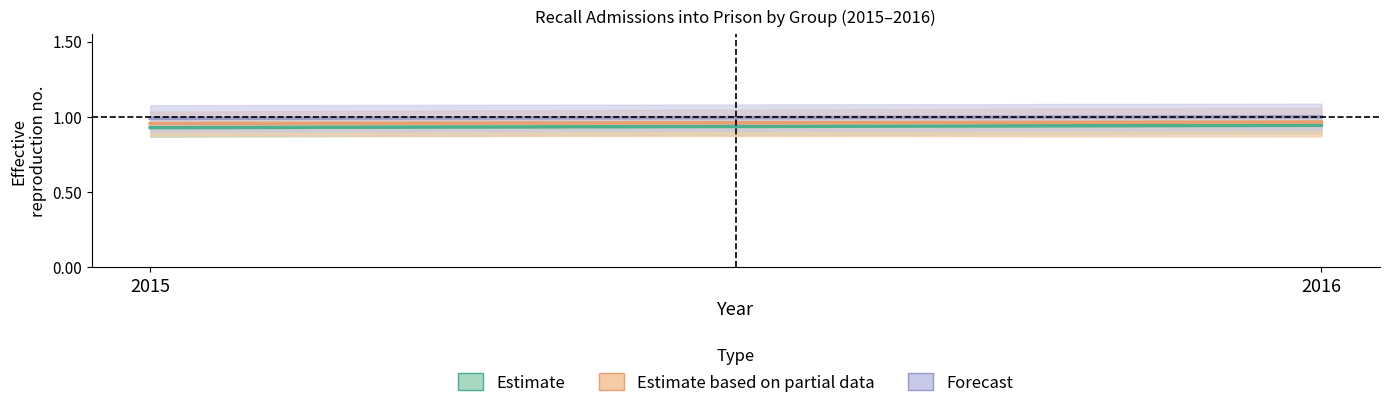

Reading right to left, transcribe all the data shown in this chart.

Estimate: 2016=0.9	2015=0.9
Estimate based on partial data: 2016=1.0	2015=1.0
Forecast: 2016=1.0	2015=1.0